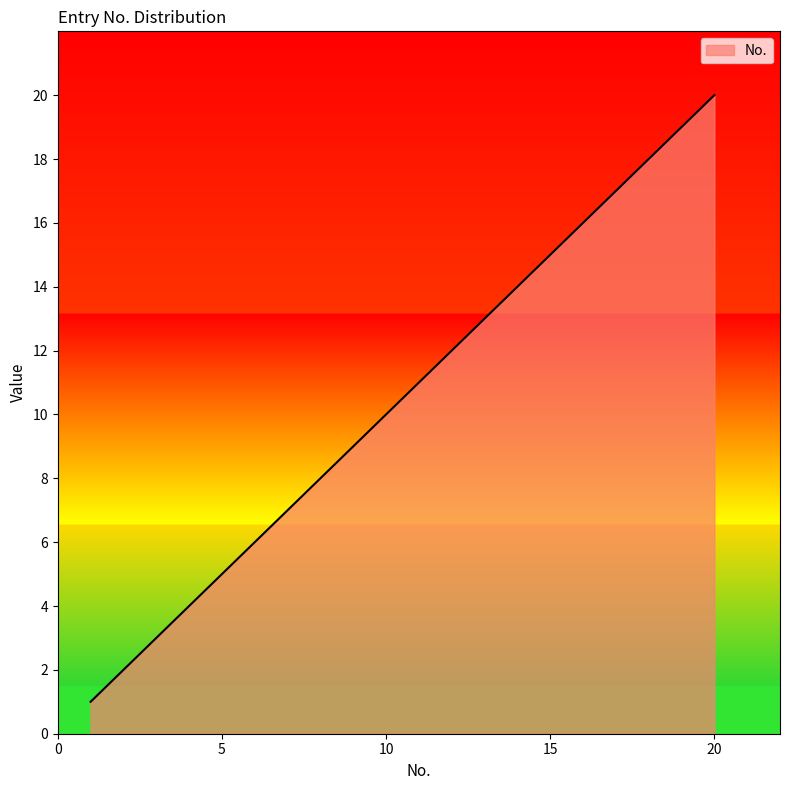

What is the difference between the second highest and second lowest values?

17